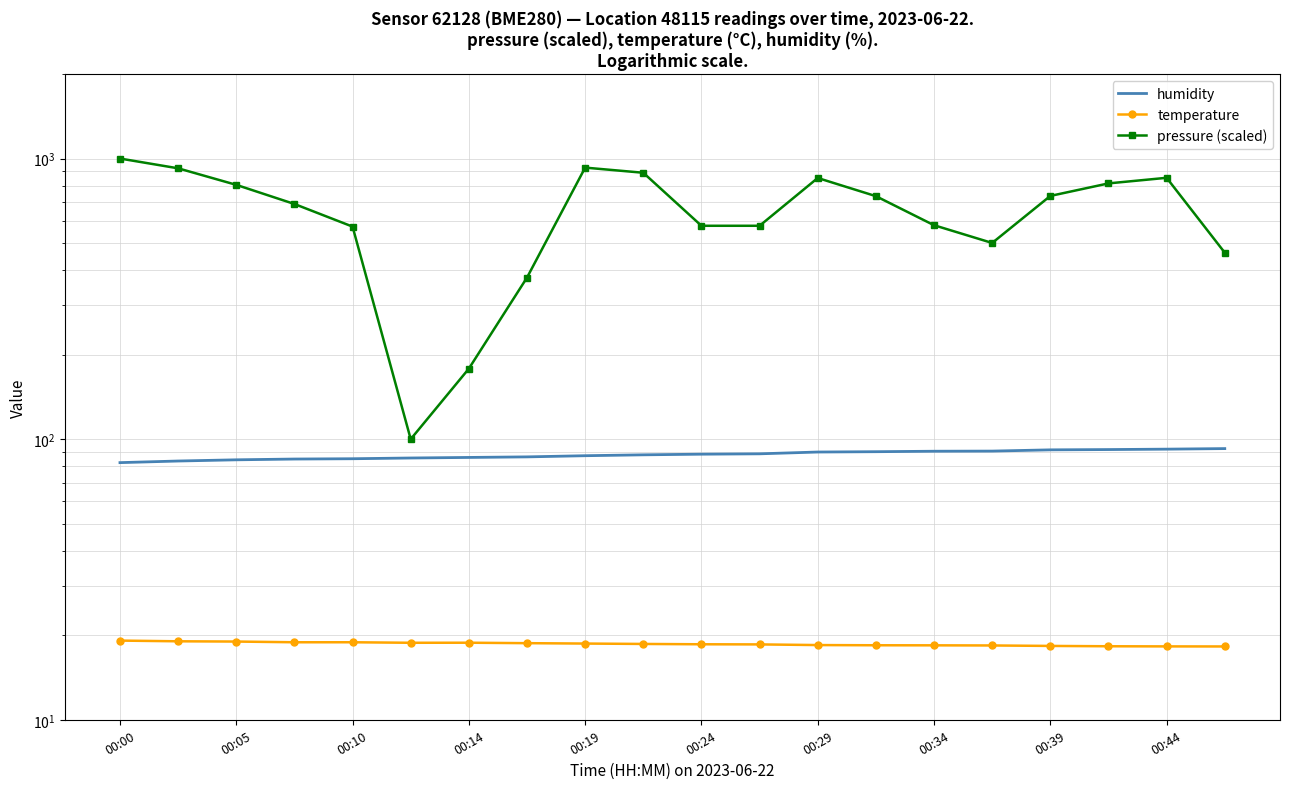

At which label does temperature reach its peak?

00:00